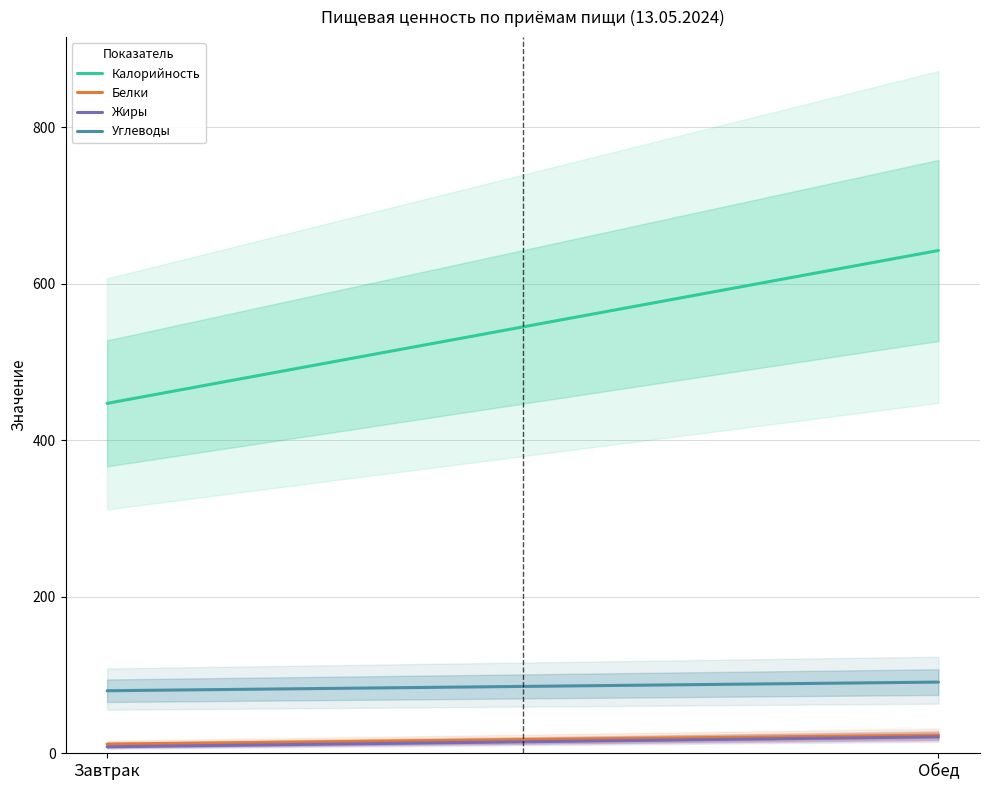

What position from the left is Обед?

2